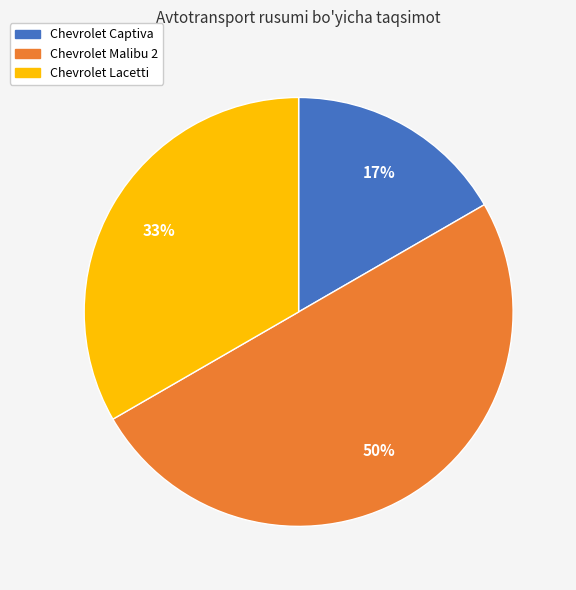

True or false: Chevrolet Malibu 2 accounts for 50% of the total.

True